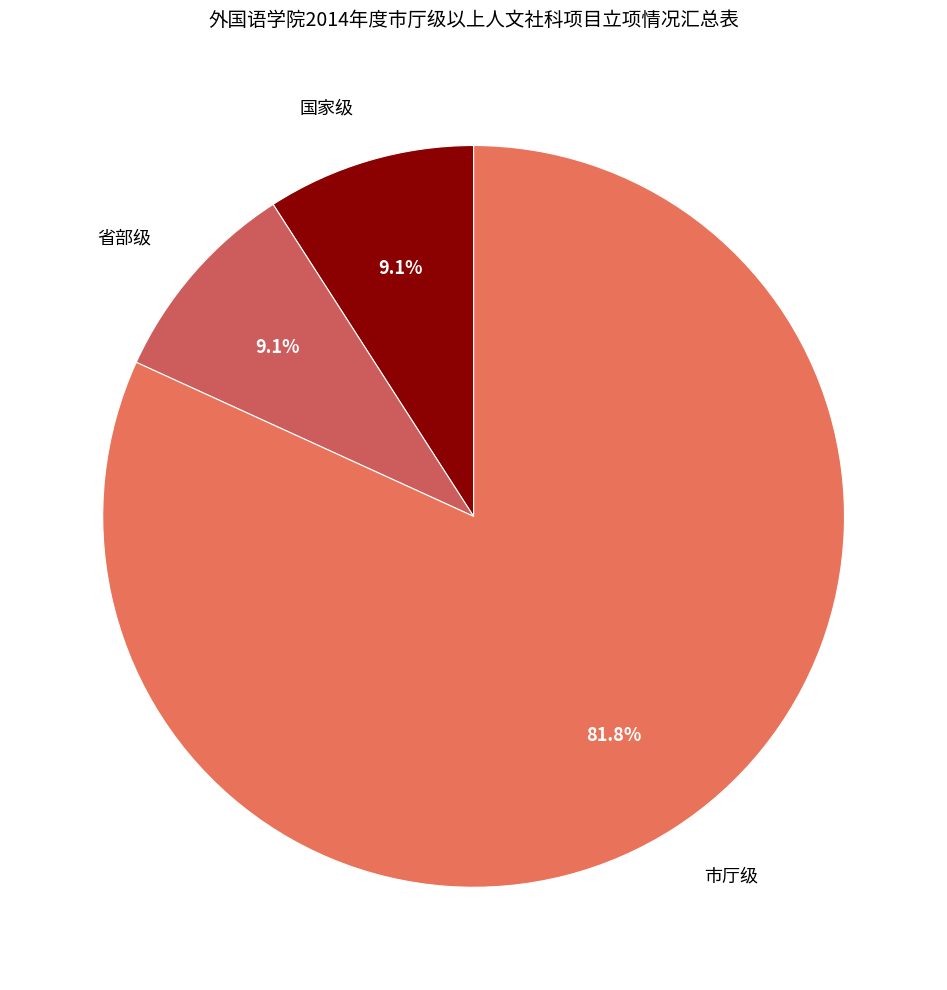

The 市厅级 slice represents 94% of the pie. True or false?

False